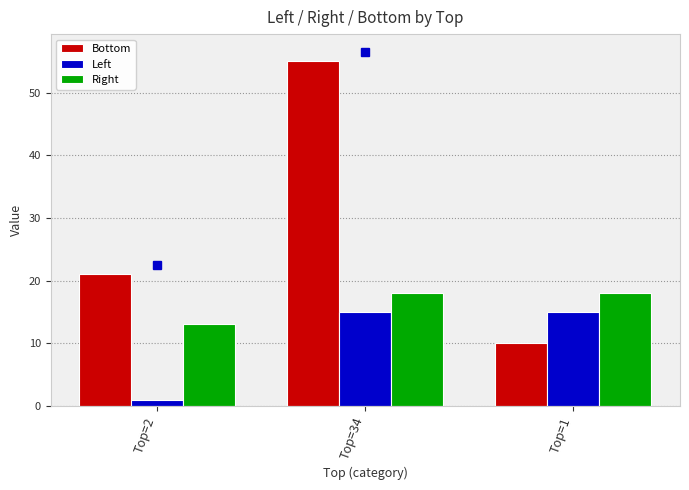

How many bars are there in total?

9